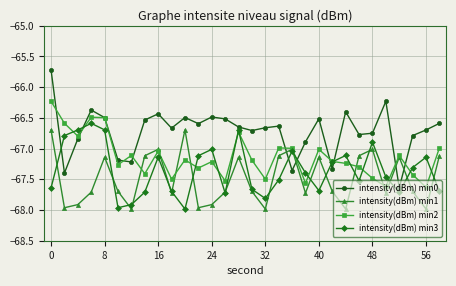

Which series has the largest total across all categories?

intensity(dBm) min0